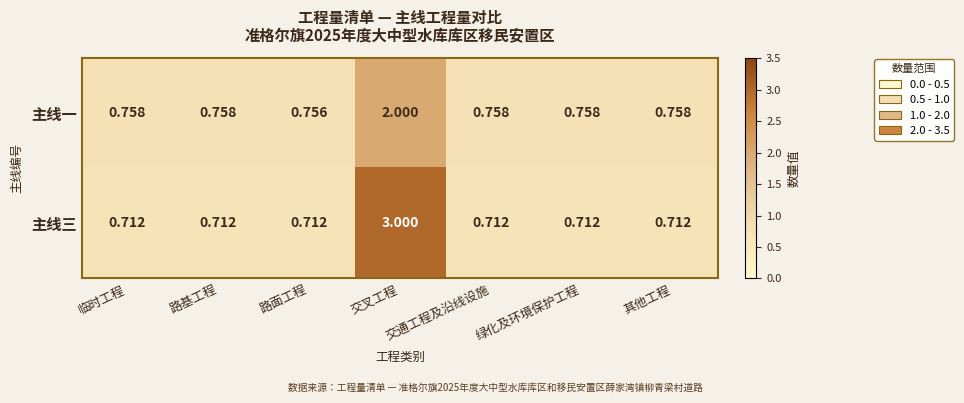

At which category is the sum across all series the highest?

交叉工程